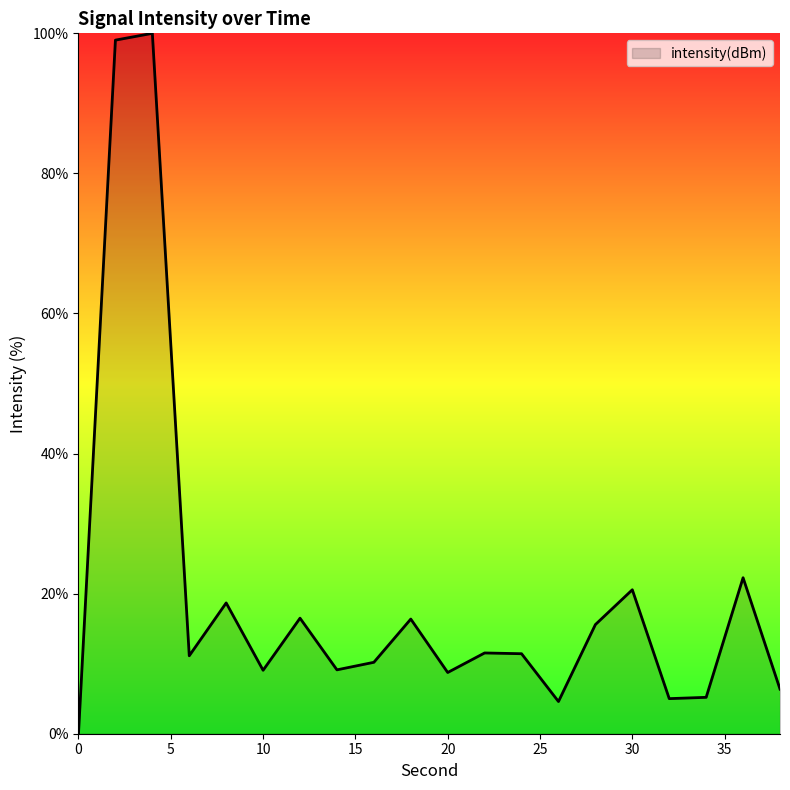

What is the greatest value displayed?

100.0